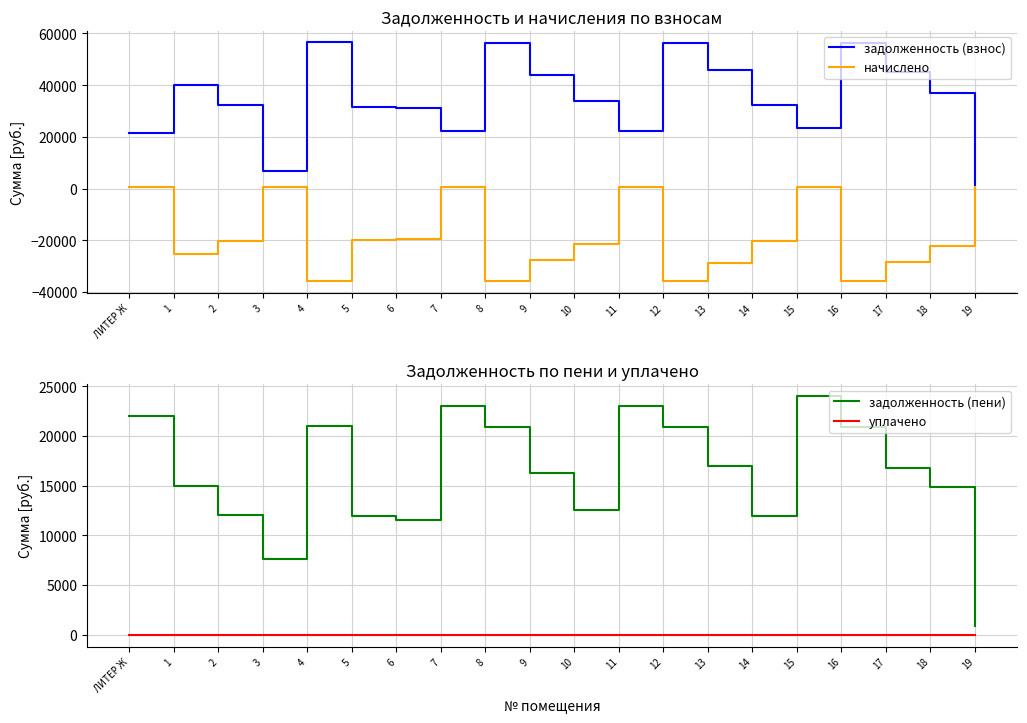

What is the label of the 9th point from the left?

8